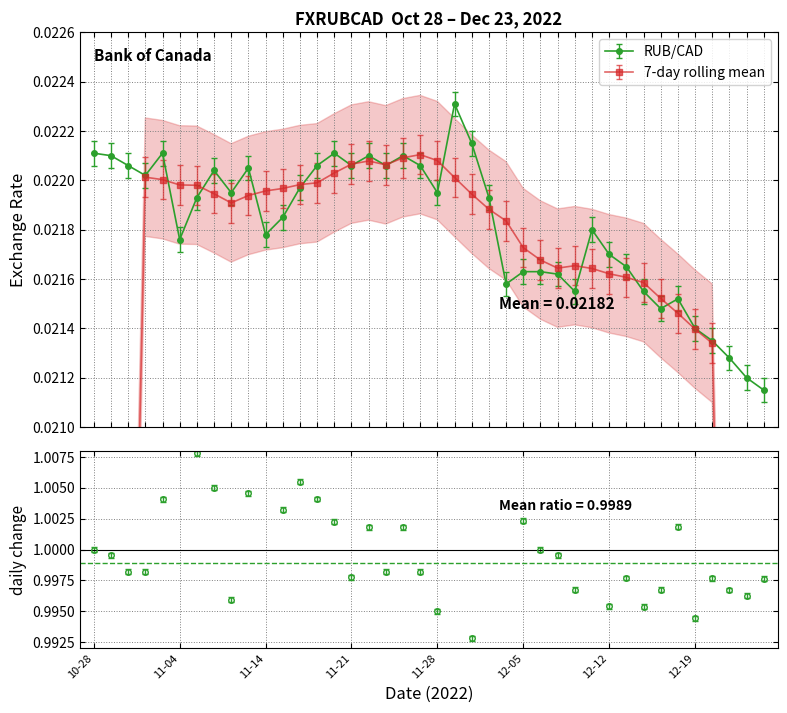

Where is the first local maximum?

2022-11-03